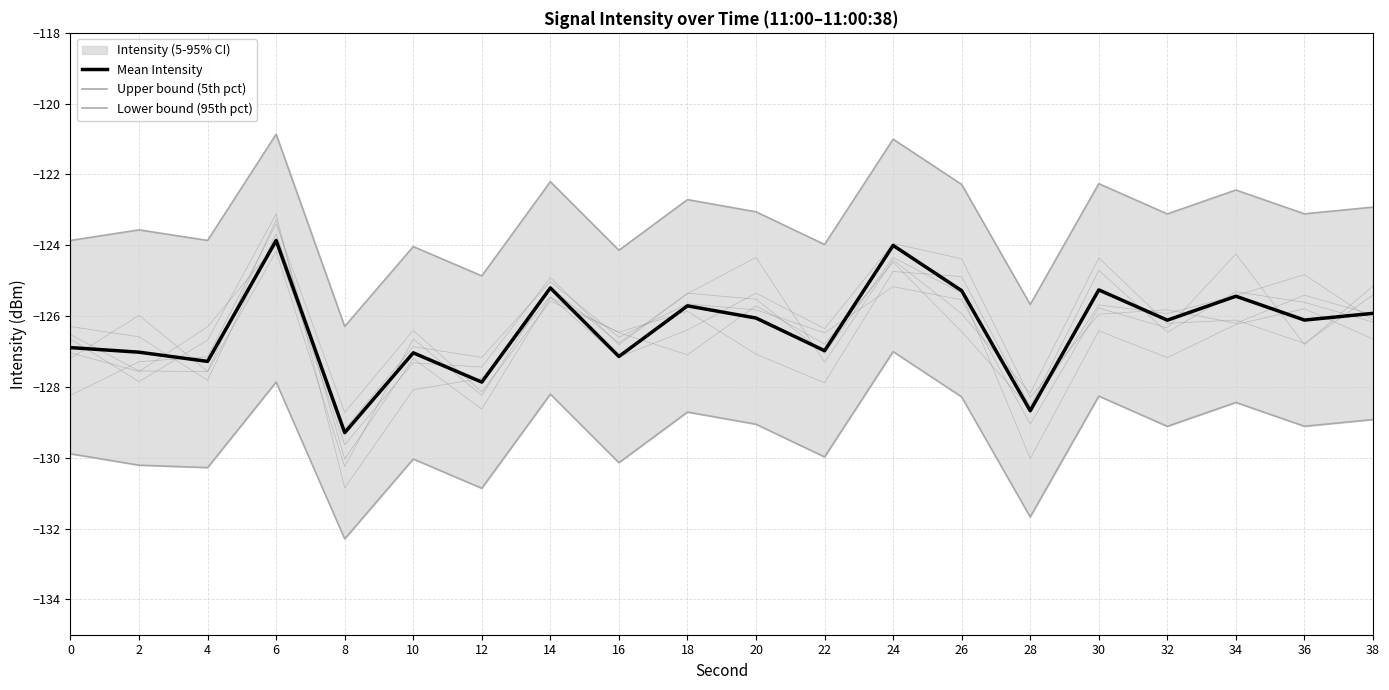

How many distinct data groups are displayed?

3